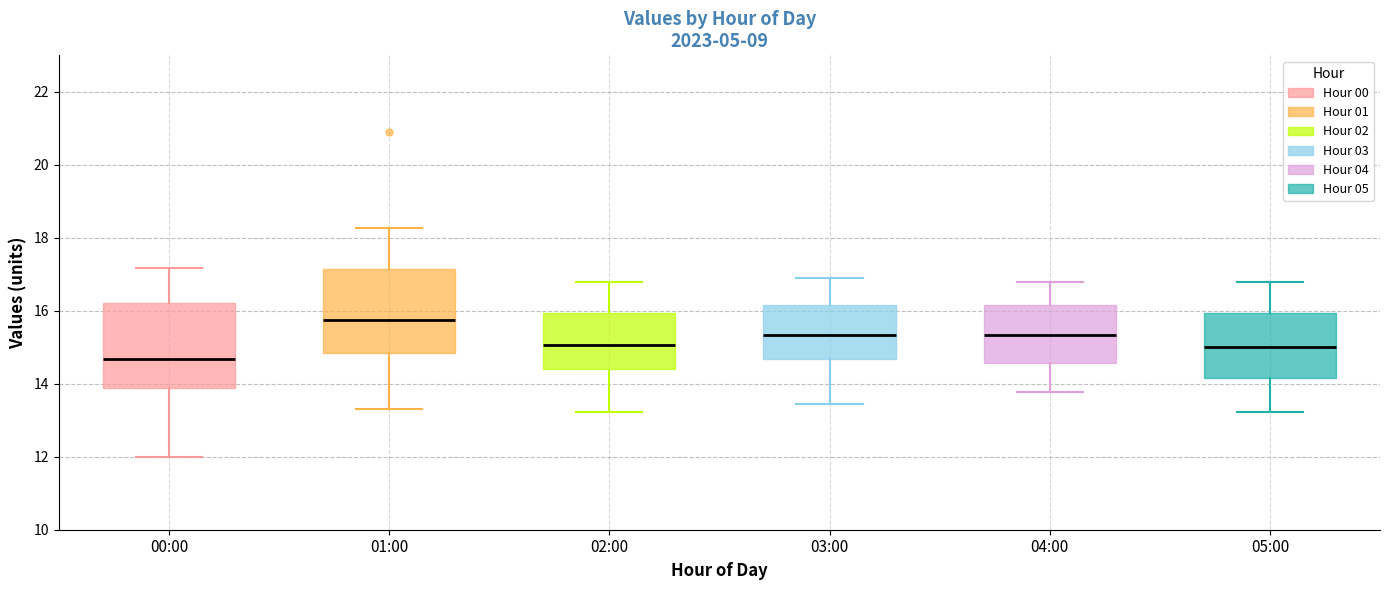

Where is the lower edge of the box for 01:00 on the y-axis? The values are not printed on the chart, so give them approximately, as read against the axis.

14.8